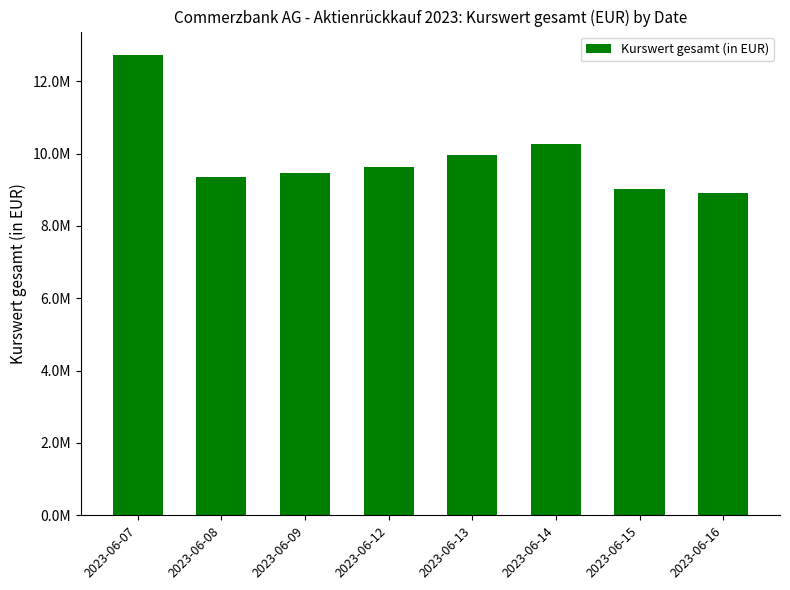

Does the chart contain any negative values?

No